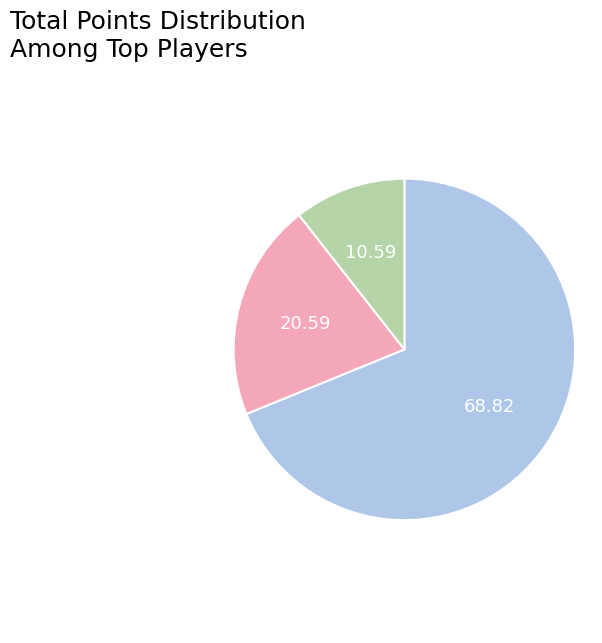

Is there a majority slice in this chart?

Yes